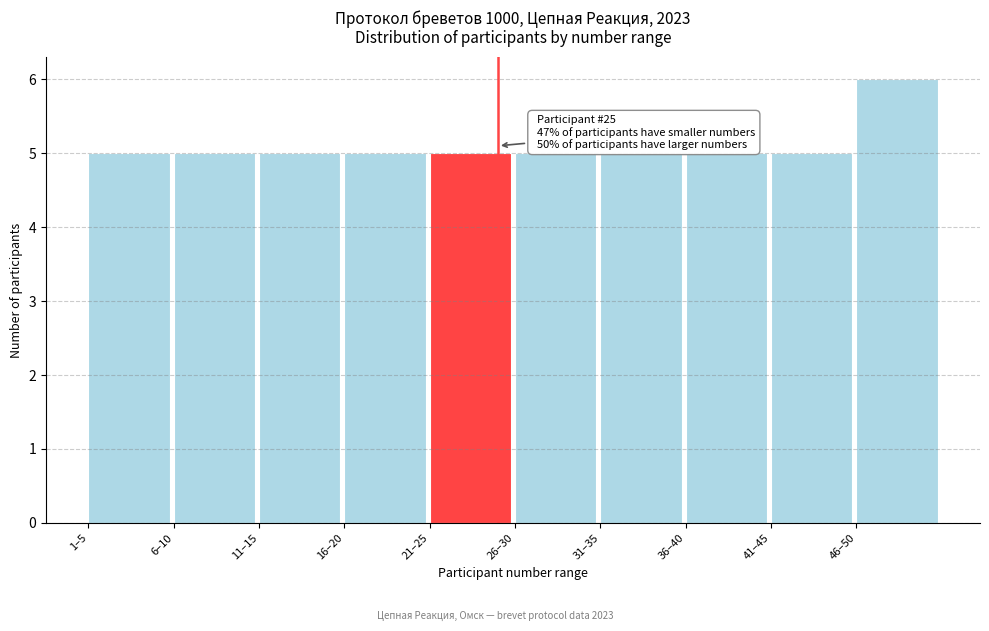

Reading left to right, transcribe all the data shown in this chart.

5	5	5	5	5	5	5	5	5	6